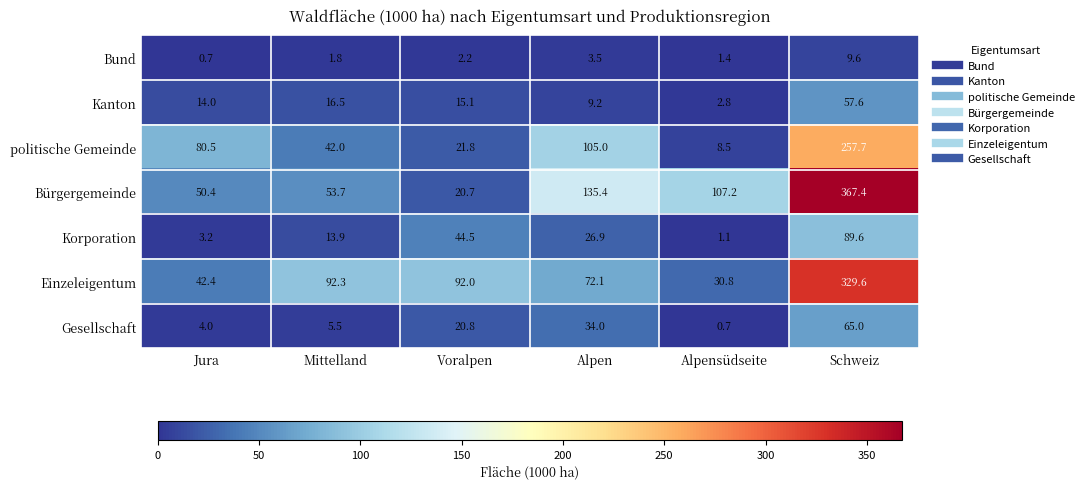

What is the spread (max minus min) of values at Alpensüdseite?

106.5